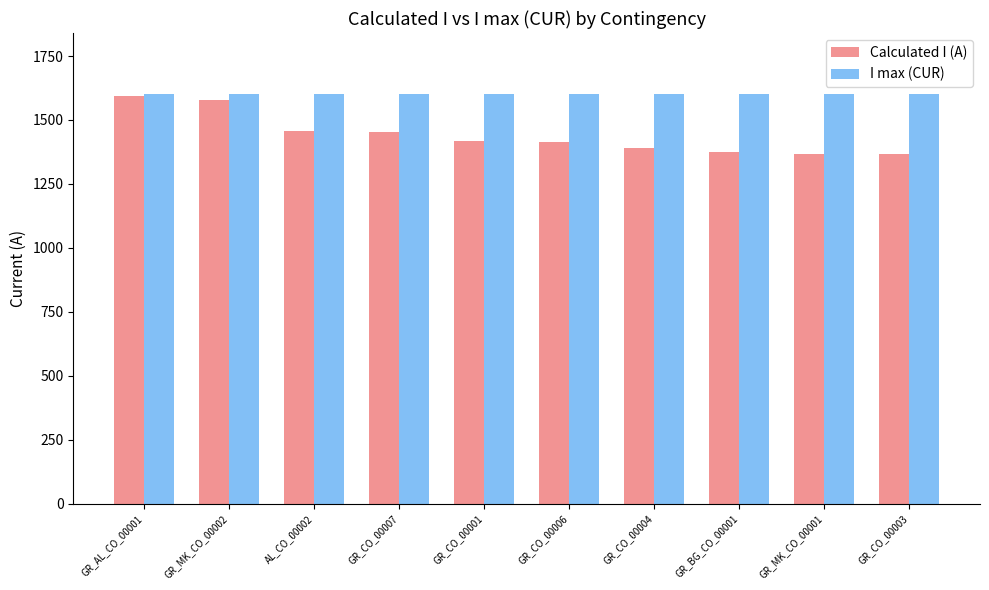

What is the minimum value for Calculated I (A)?

1368